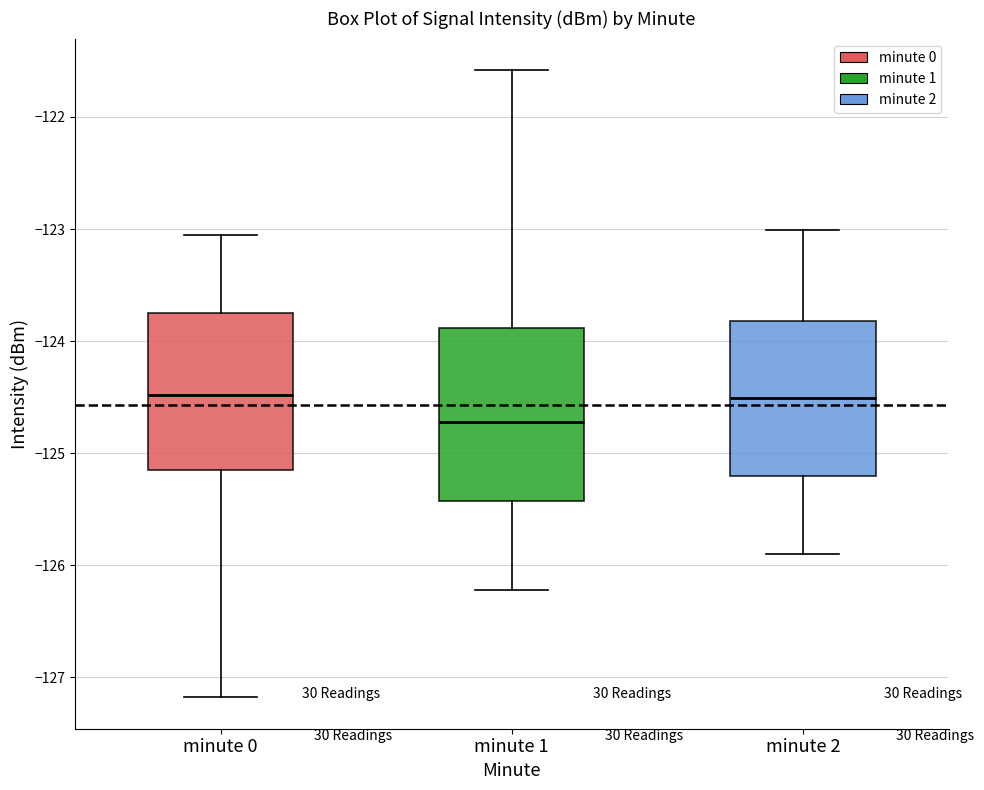

Where does the upper whisker of the box for minute 0 end on the y-axis? The values are not printed on the chart, so give them approximately, as read against the axis.

-123.0